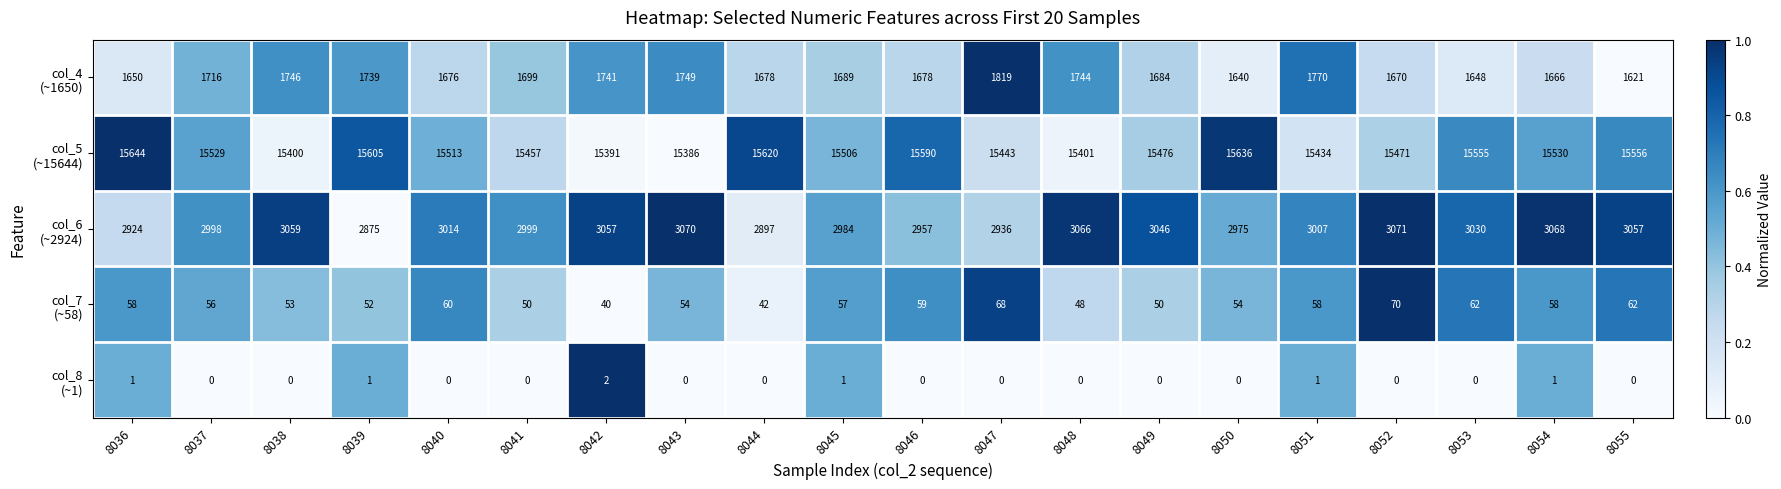

What is the difference between the highest and lowest values at 8049?

15476